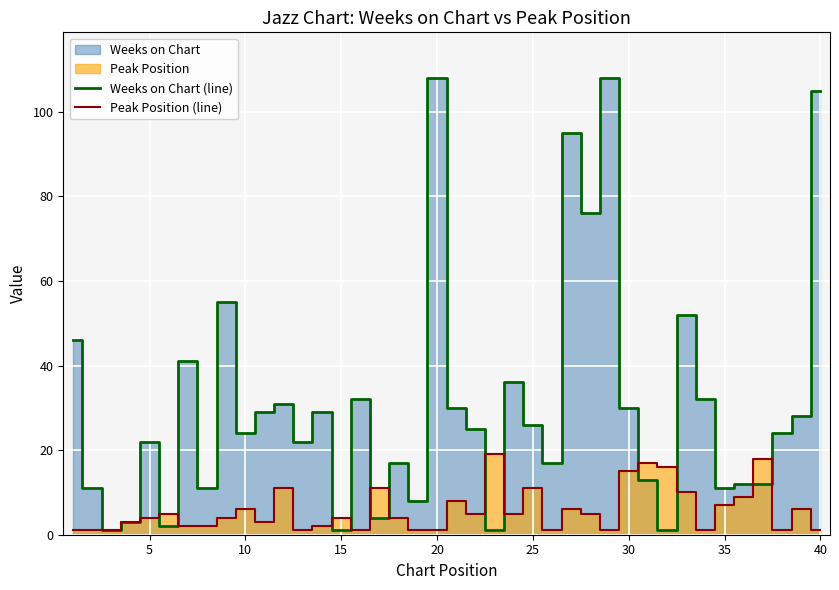

At how many categories does at least one series exceed 66?

5